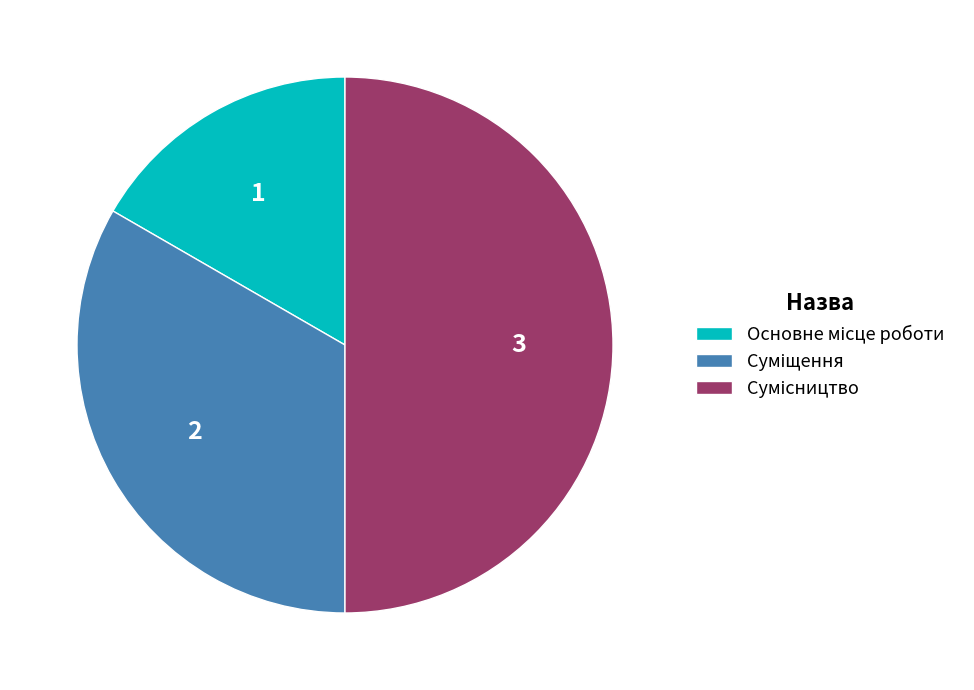

Does any single category account for the majority?

No